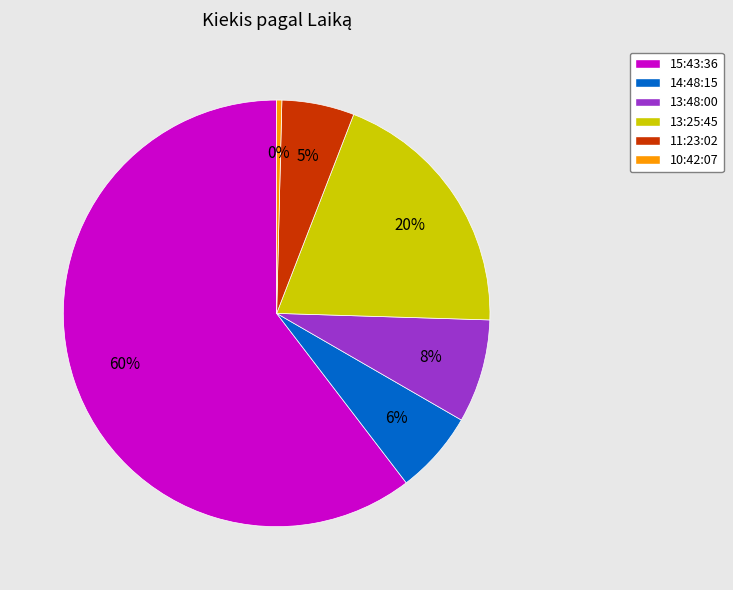

To the nearest percent, what percentage of the pie is 11:23:02?

5%